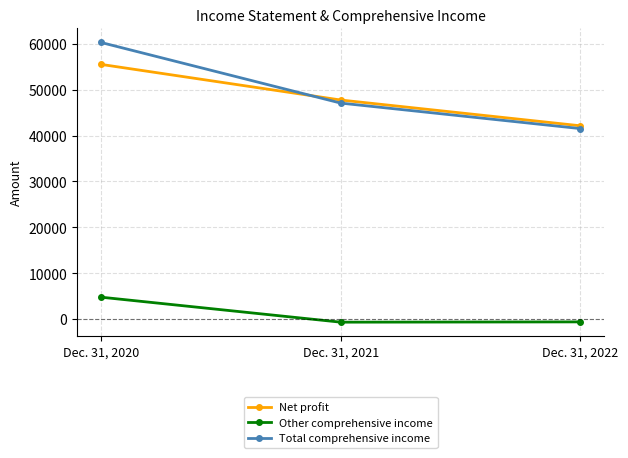

What are all the series names shown in the legend?

Net profit, Other comprehensive income, Total comprehensive income